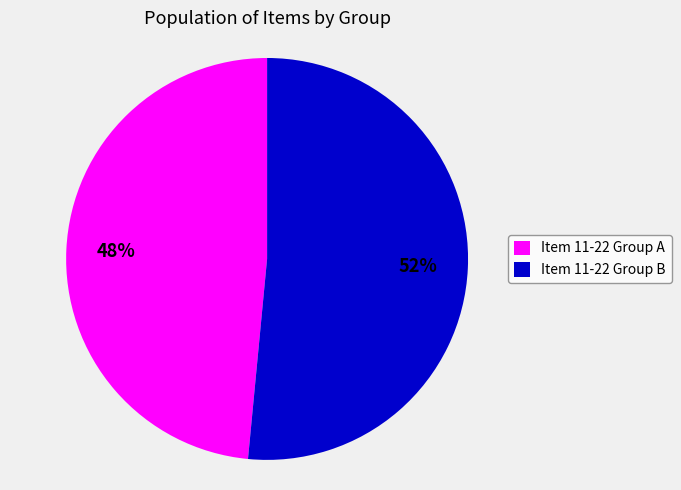

What is the largest slice in the pie chart?

Item 11-22 Group B